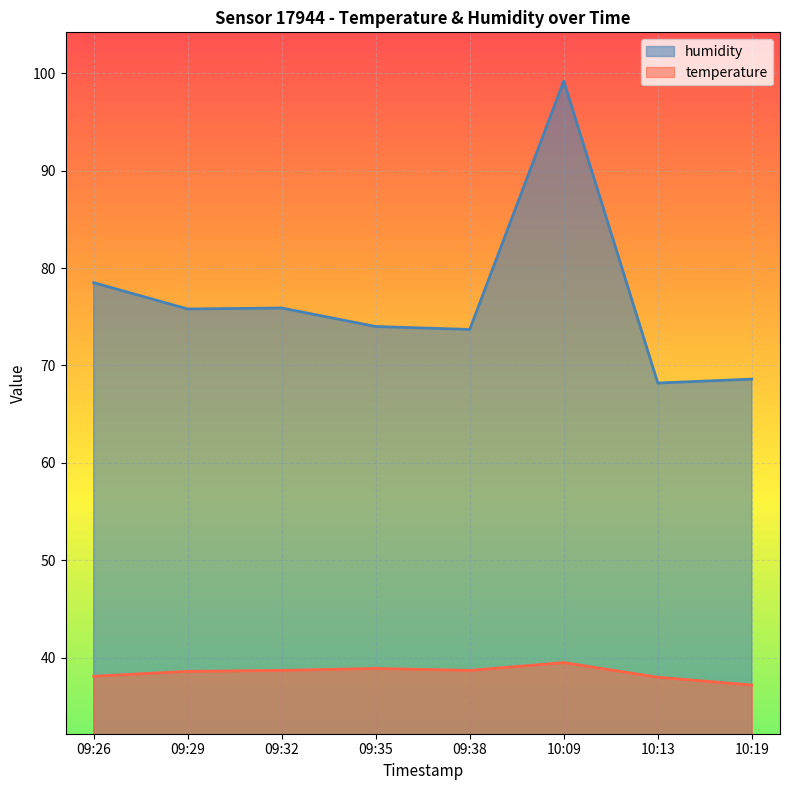

True or false: temperature and humidity cross at least once.

False